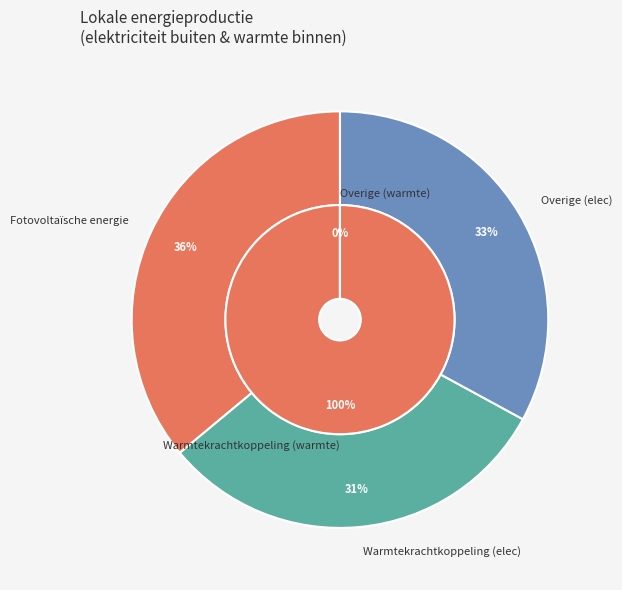

What is the total percentage of Overige and Warmtekrachtkoppeling?

100.0%